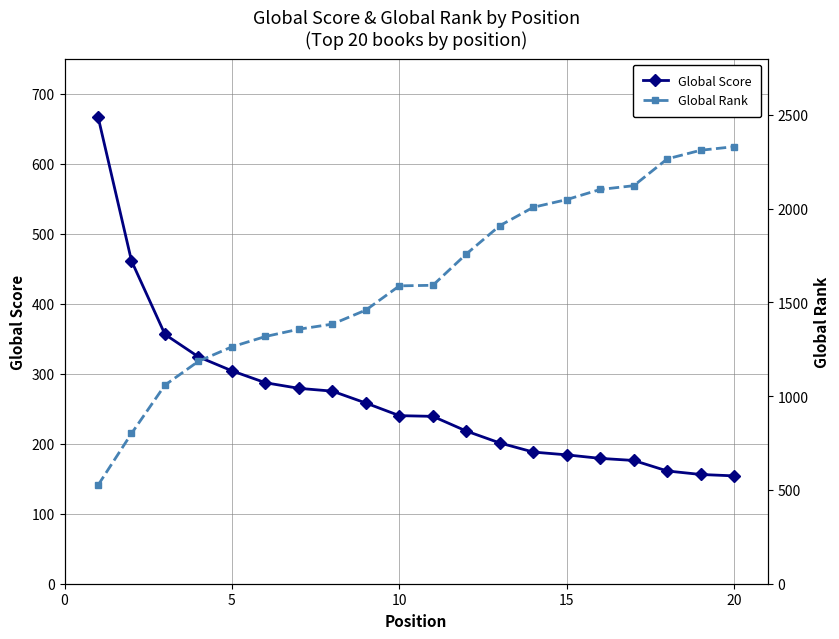

What is the maximum value for Global Score?

667